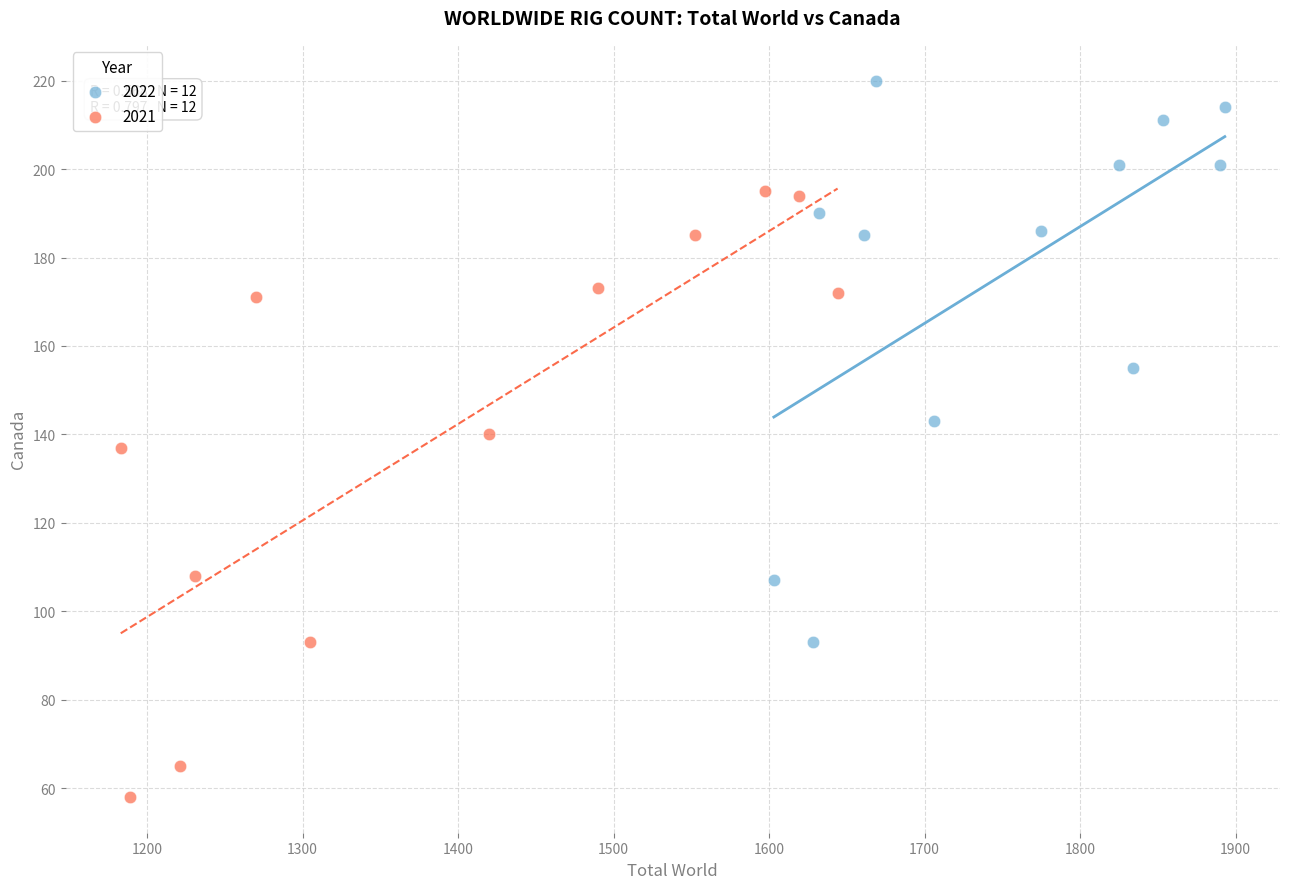

Which series reaches the minimum Y coordinate?

2021